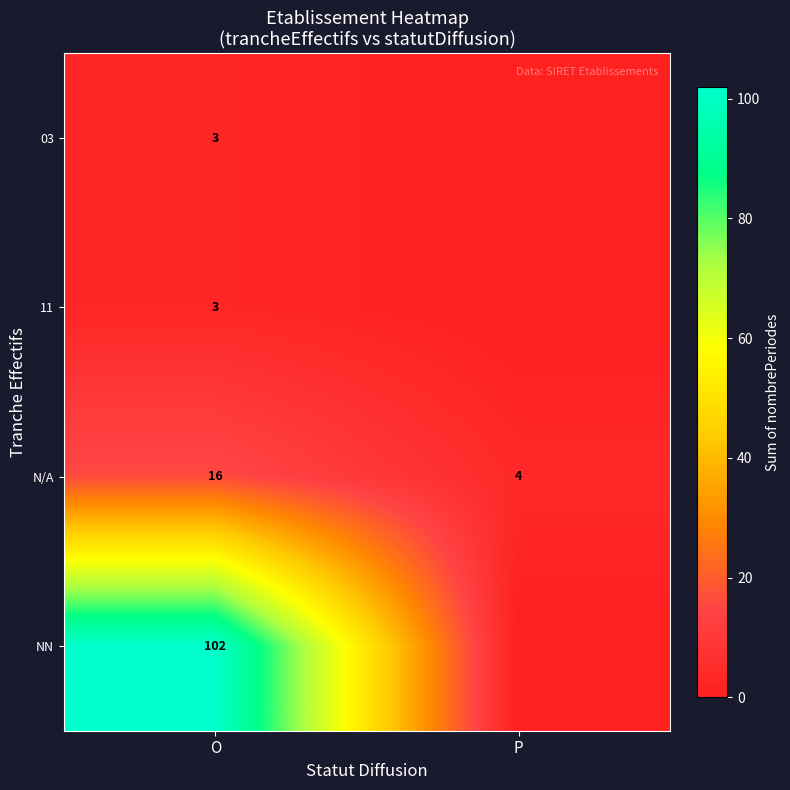

What is the difference between the N/A values at O and P?

12